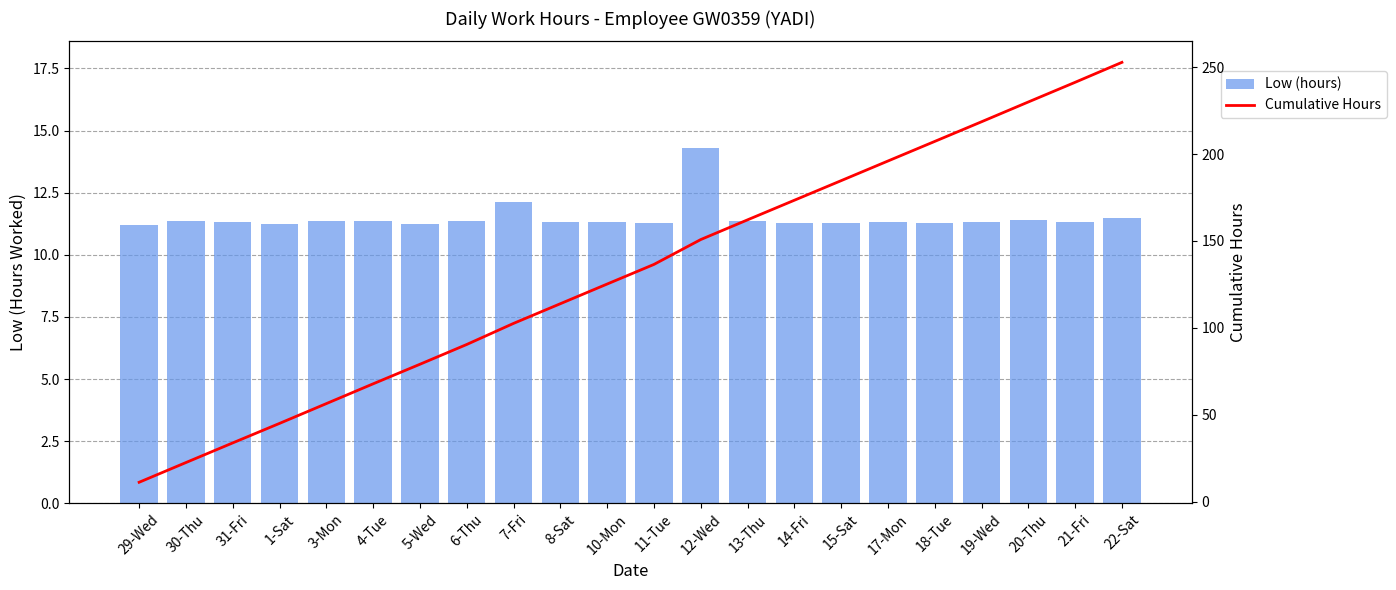

The Low (hours) series shows 17.0 at 21-Fri. True or false?

False